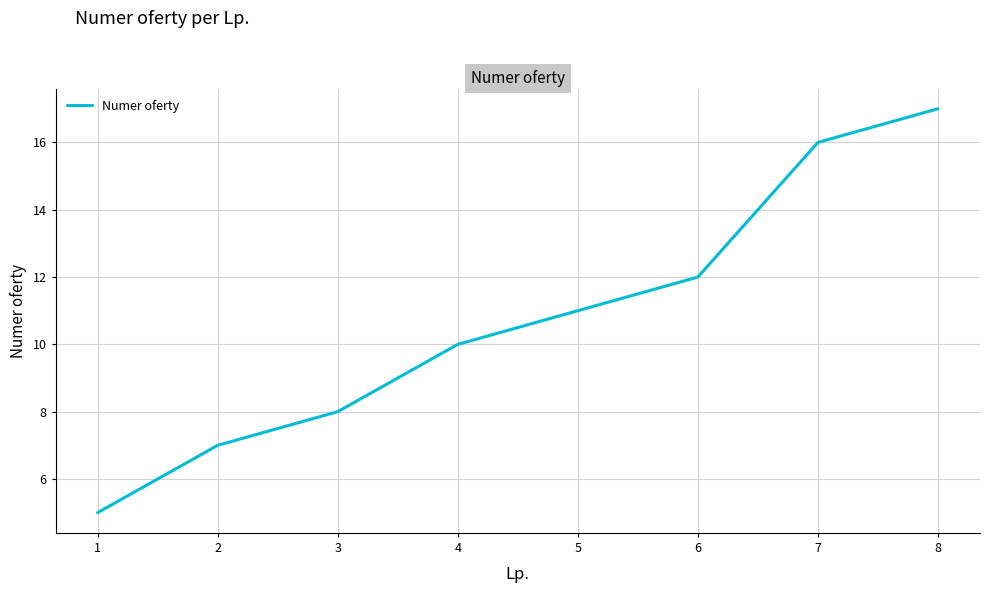

What is the difference between the maximum and minimum values?

12